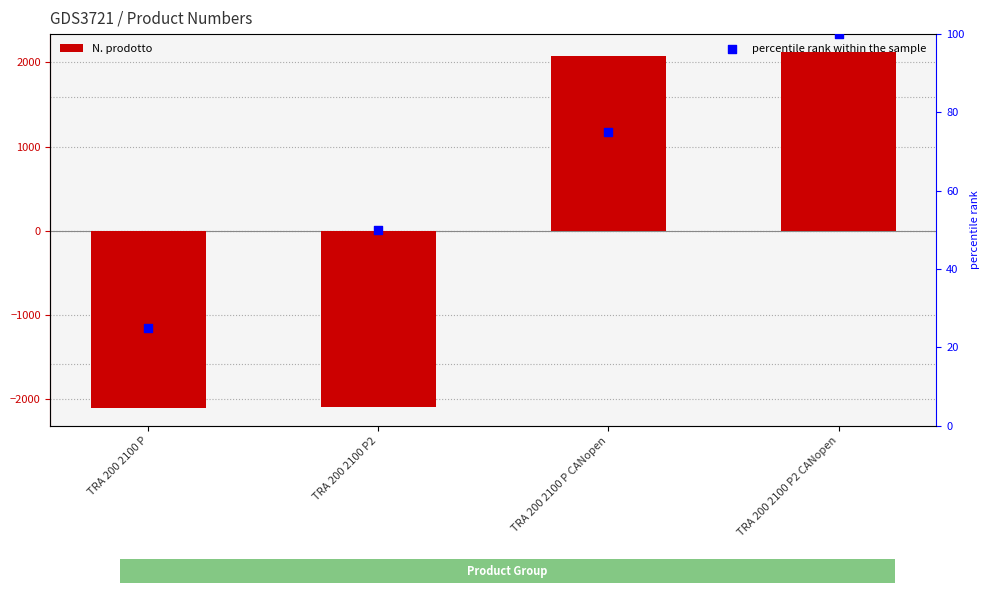

Which series has the largest total across all categories?

percentile rank within the sample